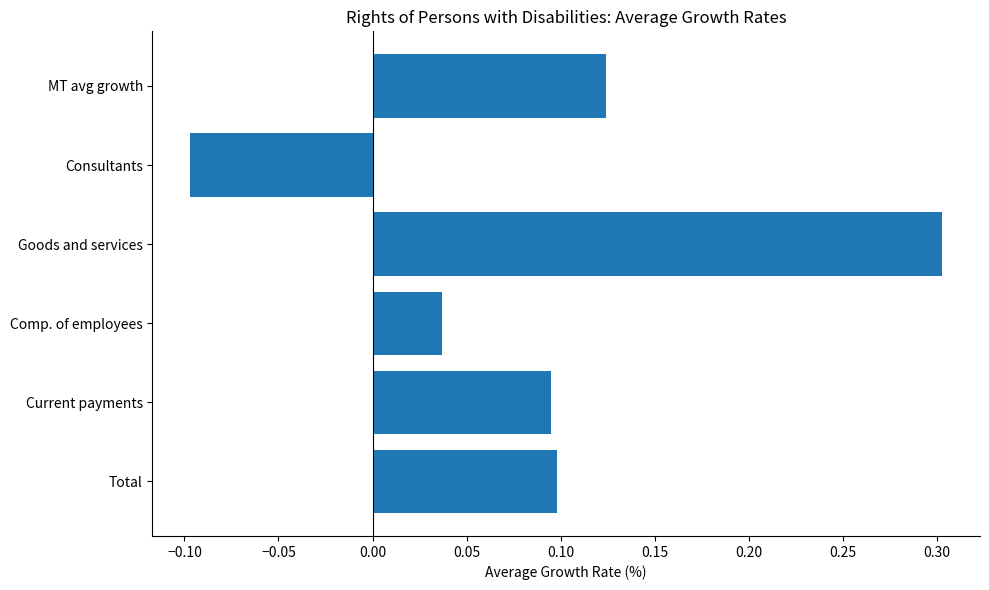

Is it true that the value at MT avg growth is 0.1?

True